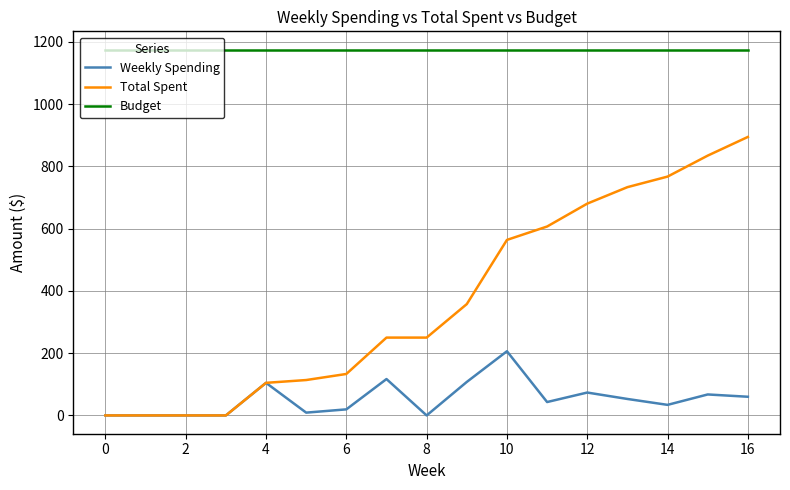

Which series has the largest range (max minus min)?

Total Spent